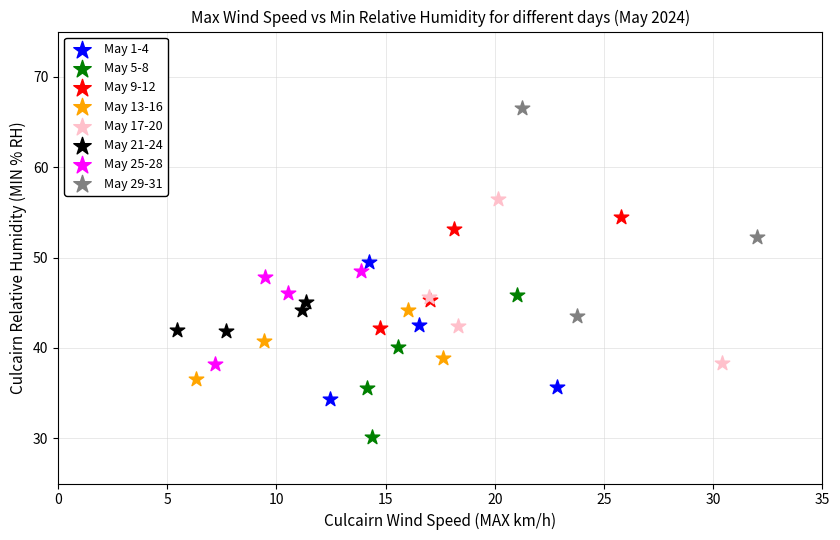

Which series contains the highest Y value?

May 29-31